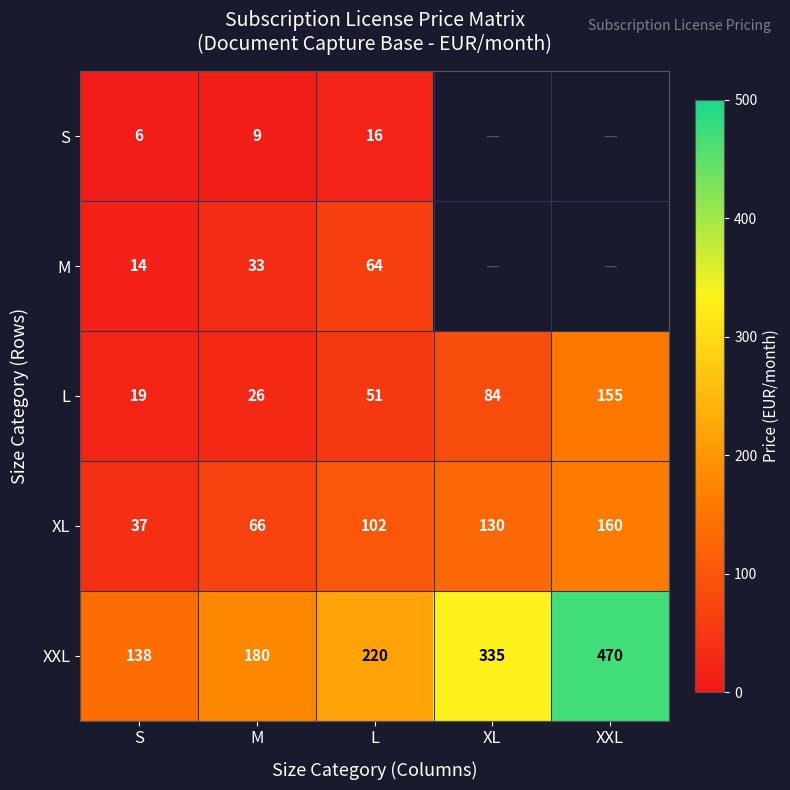

What value does the XXL series have at S, to the nearest 50?

150